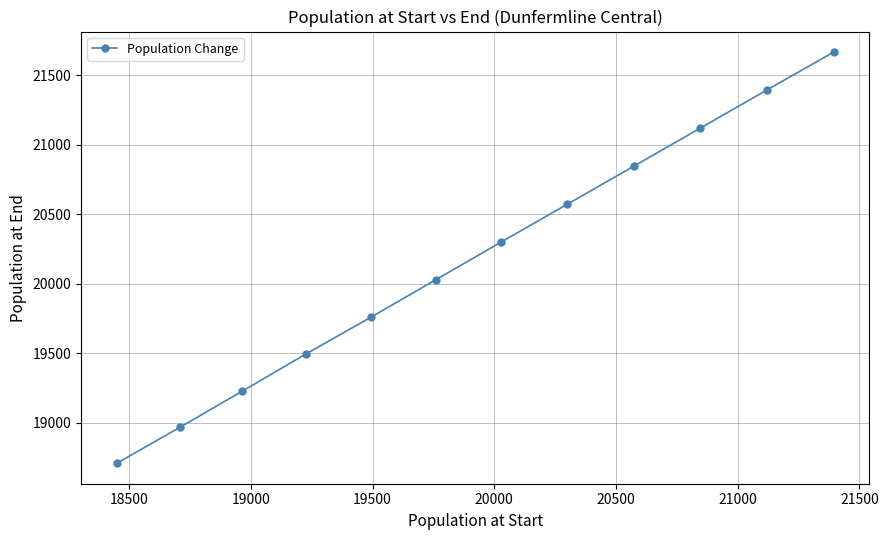

What is the sum of all values?

242082.4